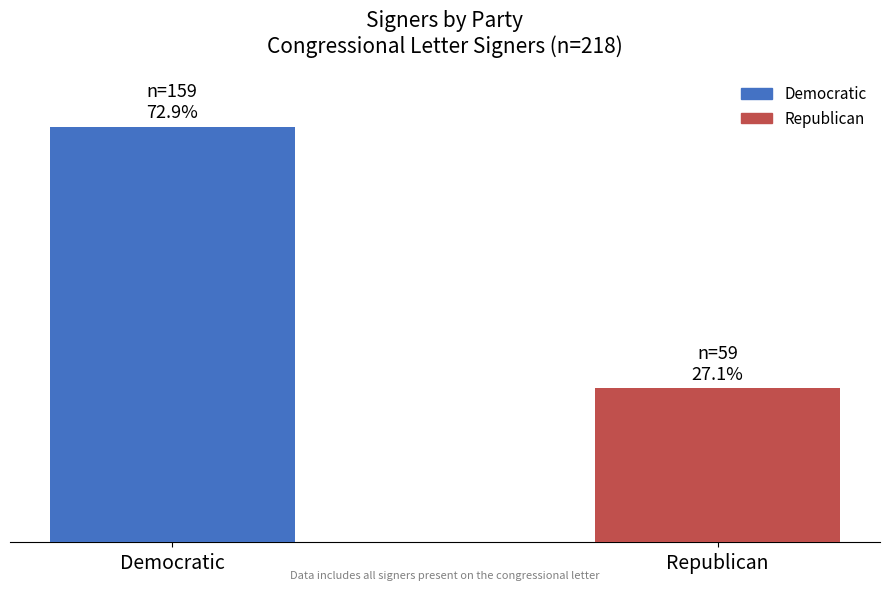

The value at Democratic is 43. True or false?

False